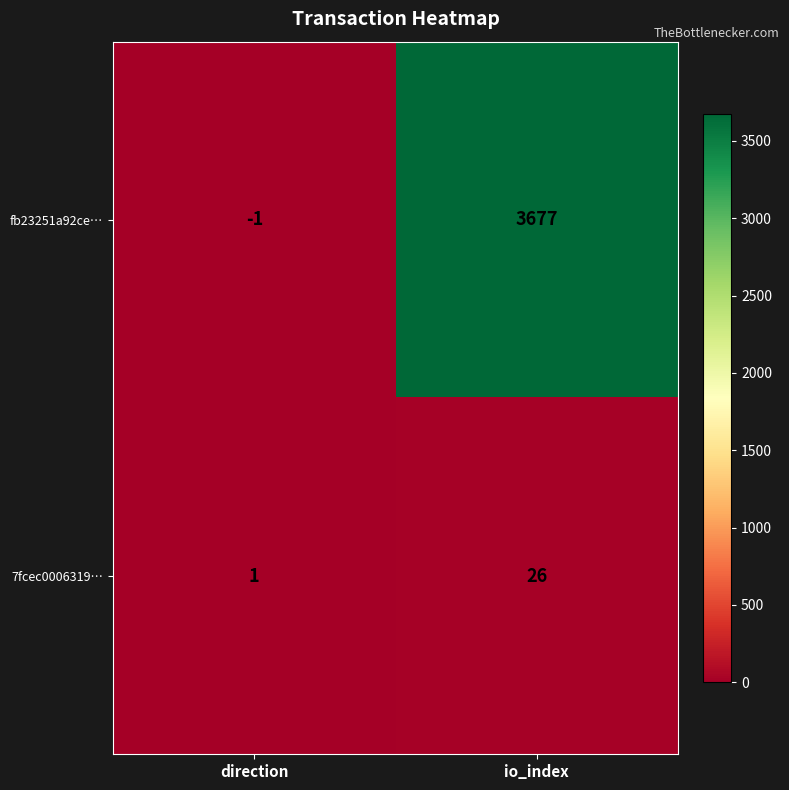

List the series in order of their overall mean, lowest first.

7fcec0006319…, fb23251a92ce…